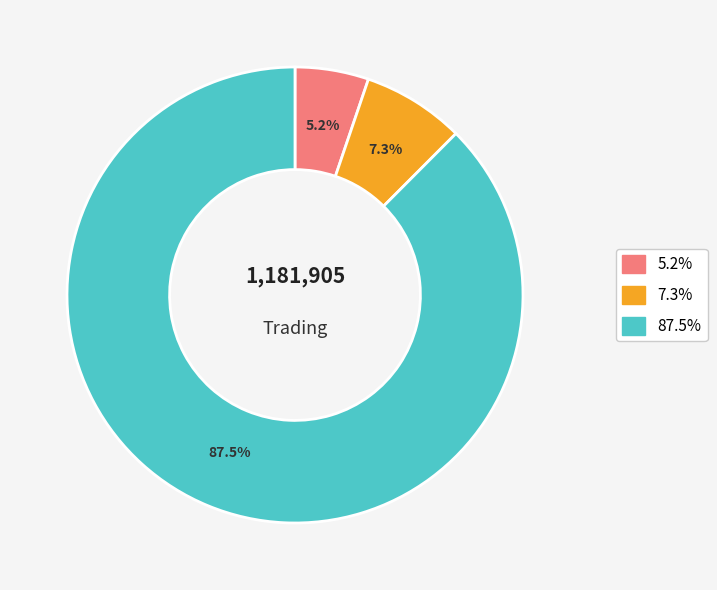

Does any single category account for the majority?

Yes